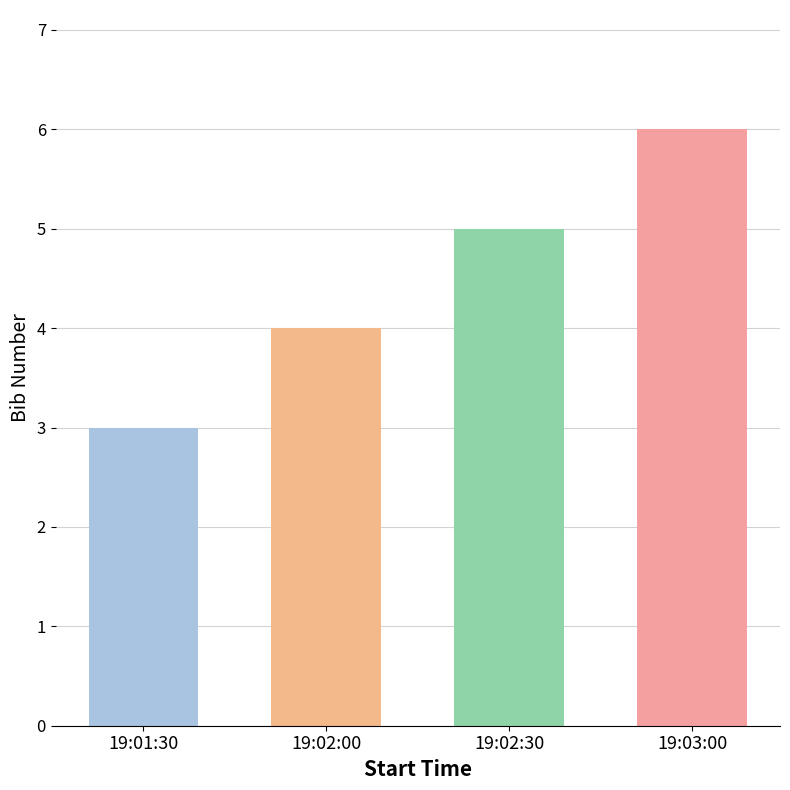

At which label is the value closest to 4?

19:02:00